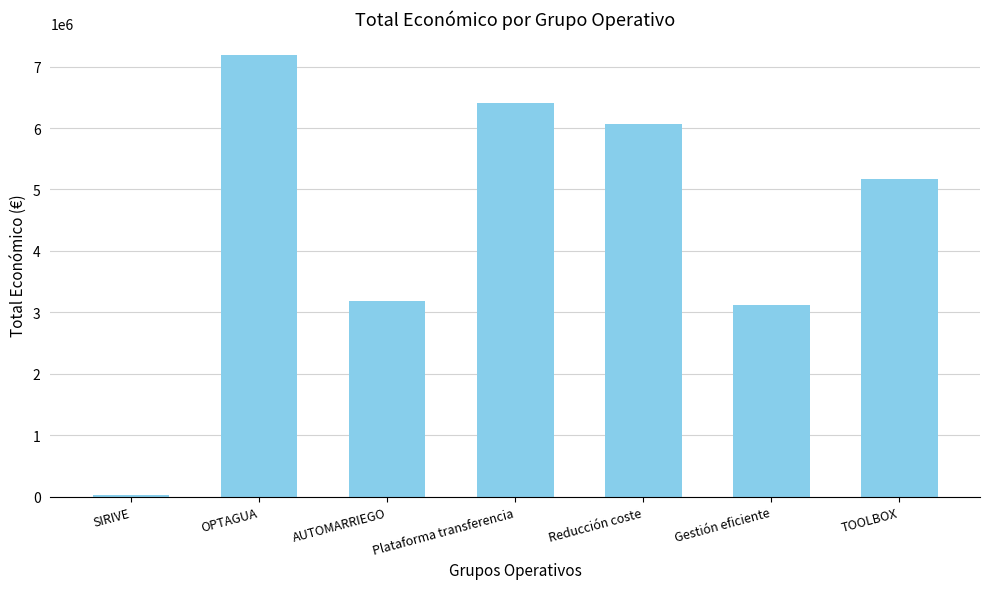

How many data points are less than 5163335?

3